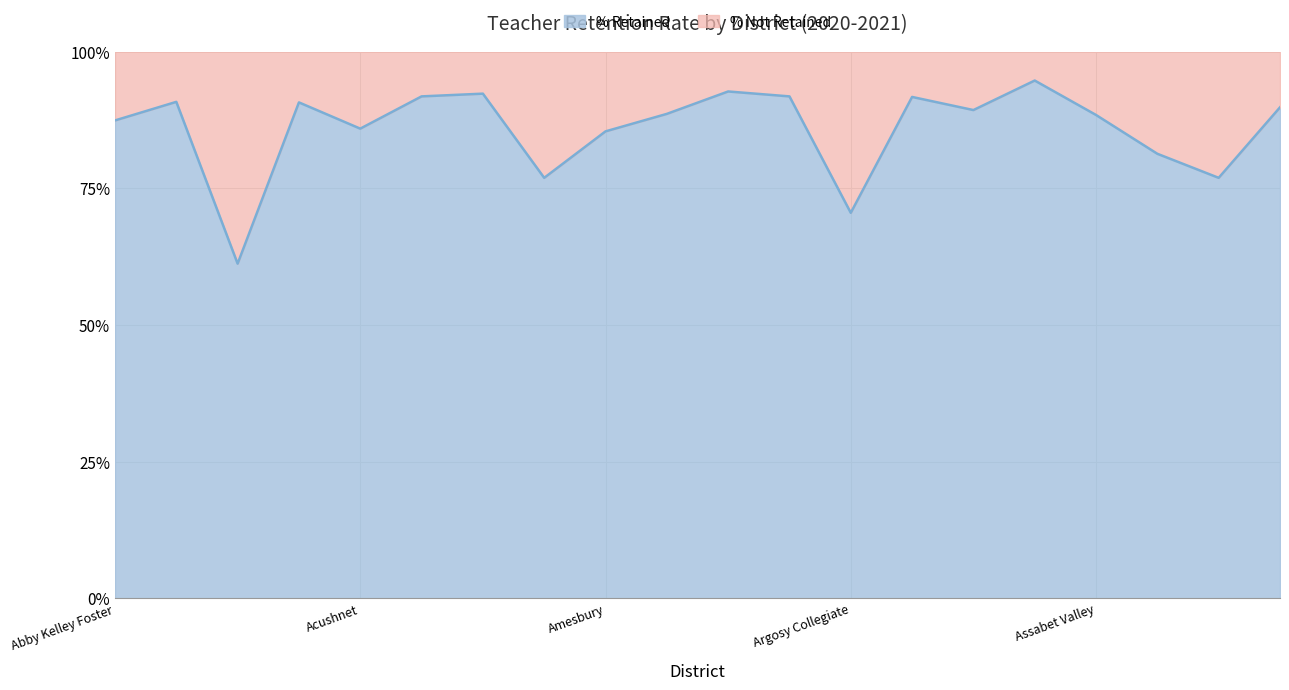

List the labels in order of value, largest first.

Ashland, Amherst-Pelham, Agawam, Advanced Math & Science, Andover, Arlington, Abington, Acton-Boxborough, Attleboro, Ashburnham-Westminster, Amherst, Assabet Valley, Abby Kelley Foster, Acushnet, Amesbury, Athol-Royalston, Alma del Mar, Atlantis Charter, Argosy Collegiate, Academy of Pacific Rim